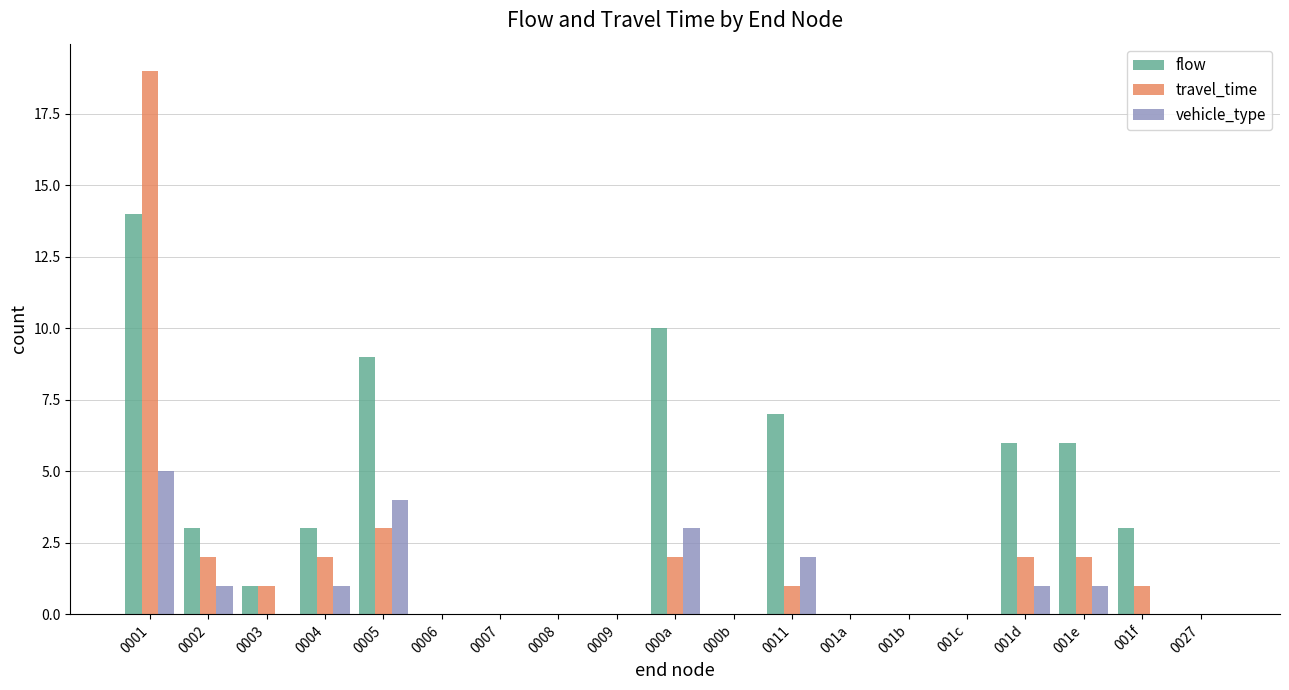

The vehicle_type series shows 3 at 0003. True or false?

False